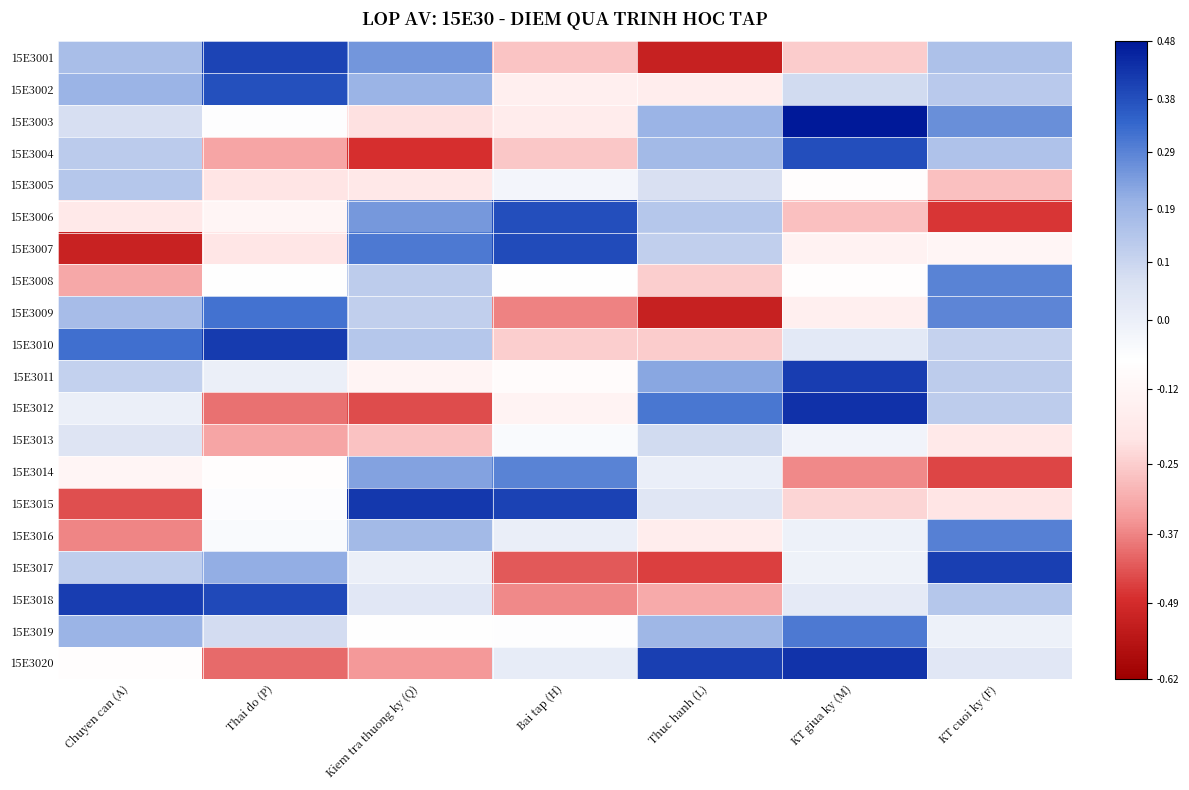

Which label corresponds to the largest value in the chart?

KT giua ky (M)